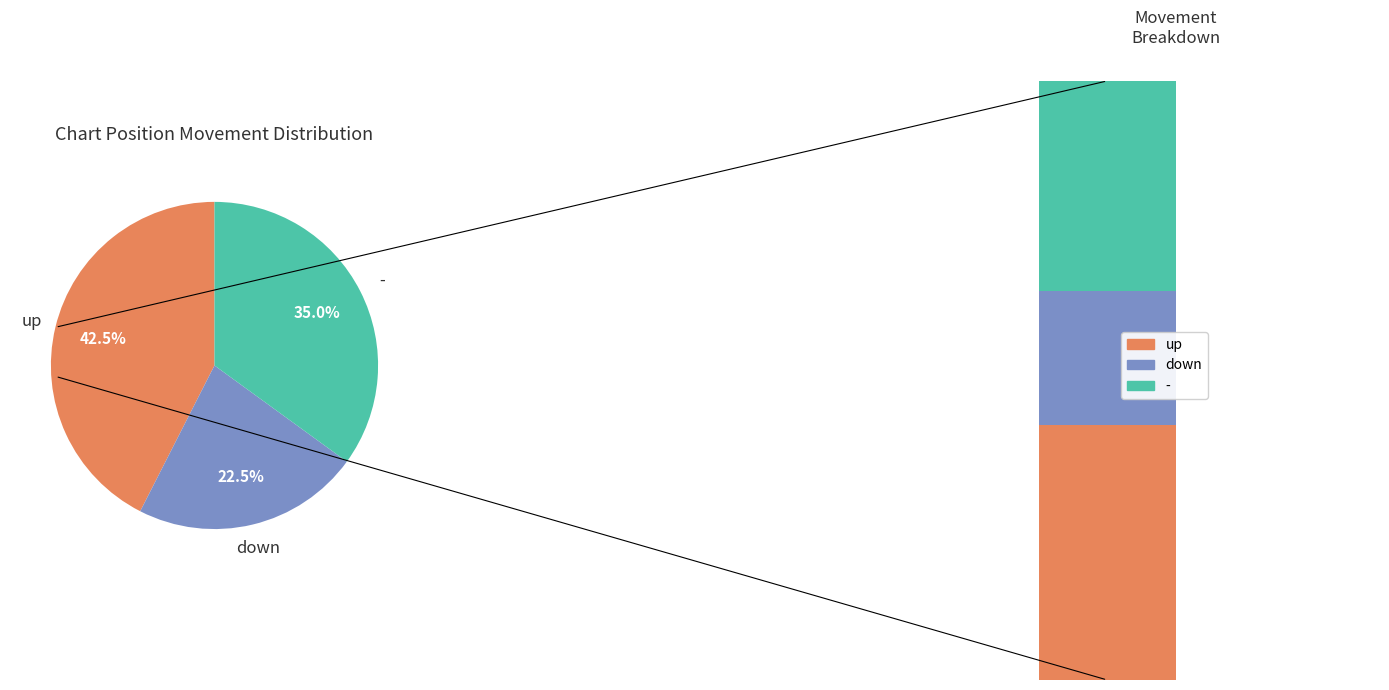

Does - represent more than half of the total?

No